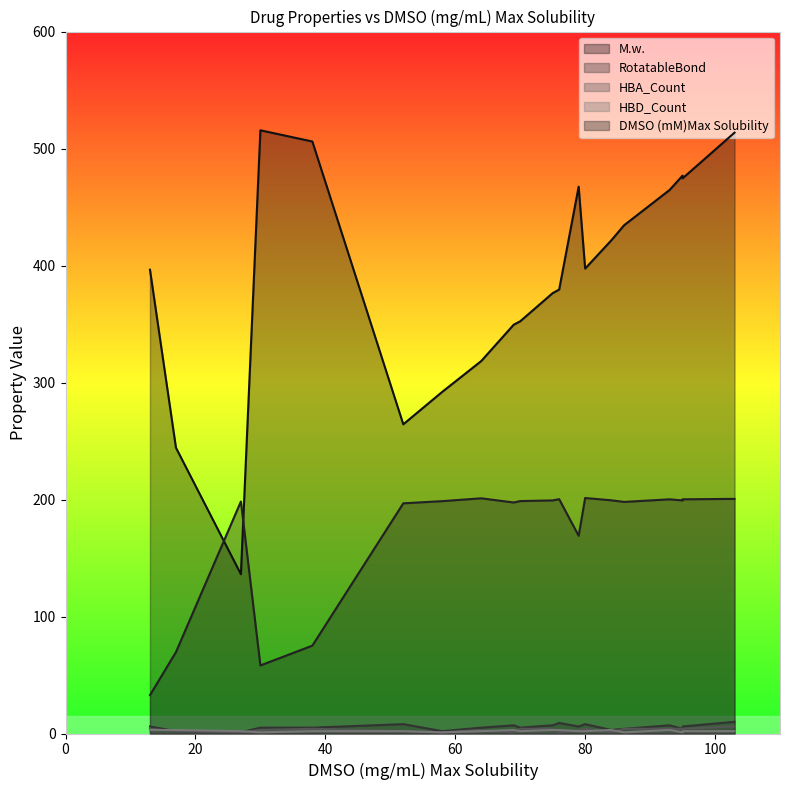

What is the difference between the second highest and second lowest values in the RotatableBond series?

7.0